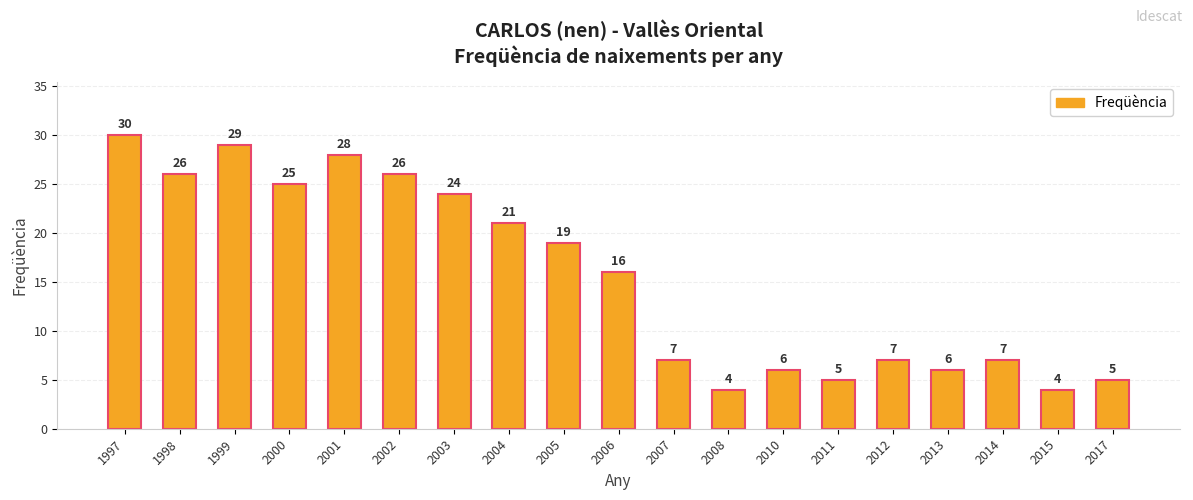

What is the difference between the values at 2006 and 1999?

13